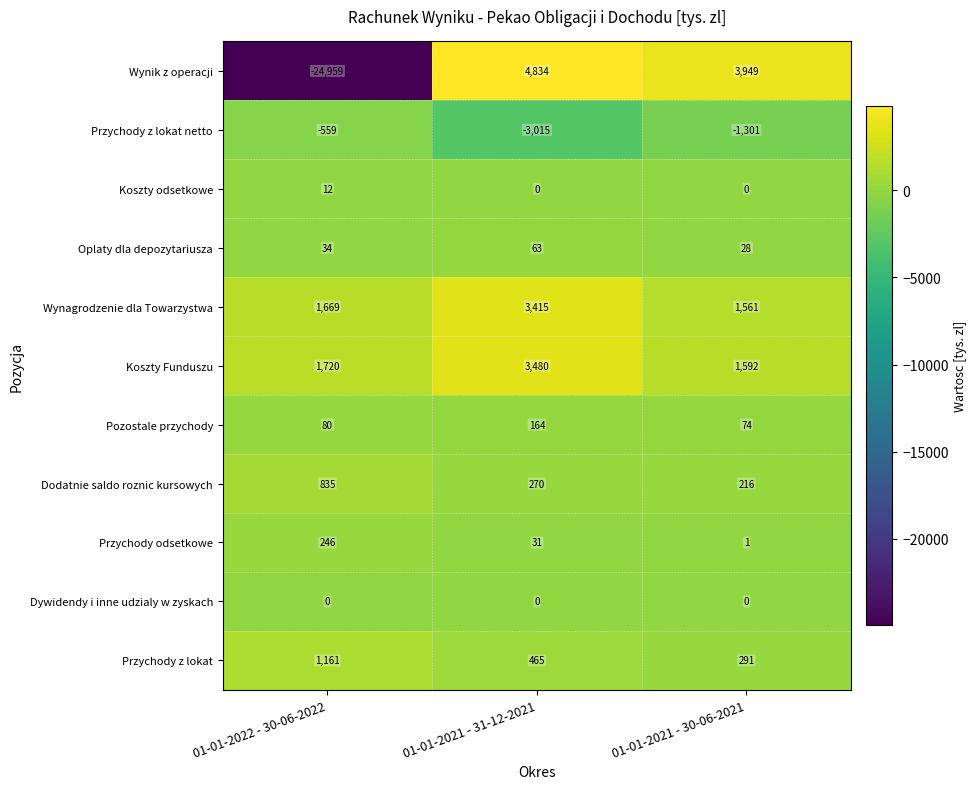

Which label corresponds to the smallest value in the chart?

01-01-2022 - 30-06-2022